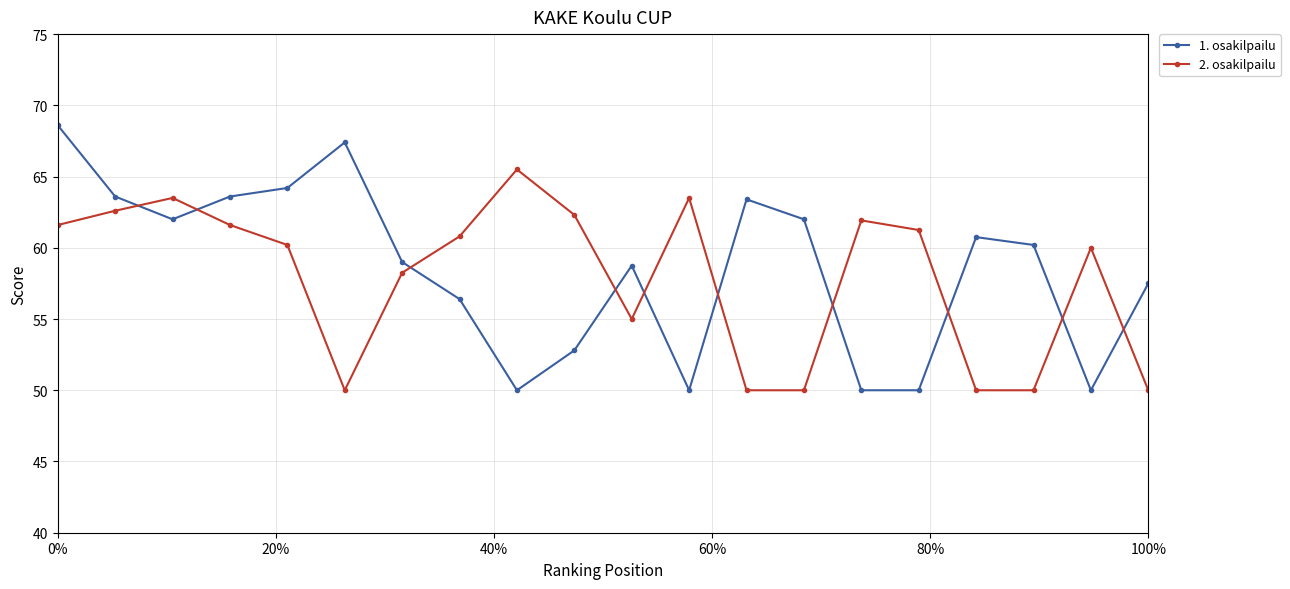

How many values in the 1. osakilpailu series exceed 60?

10